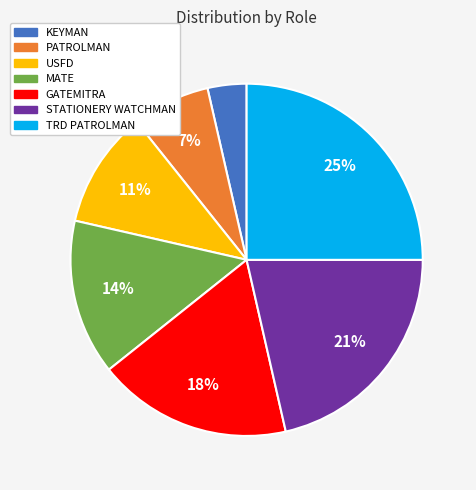

Is it true that GATEMITRA is 4% of the pie?

False